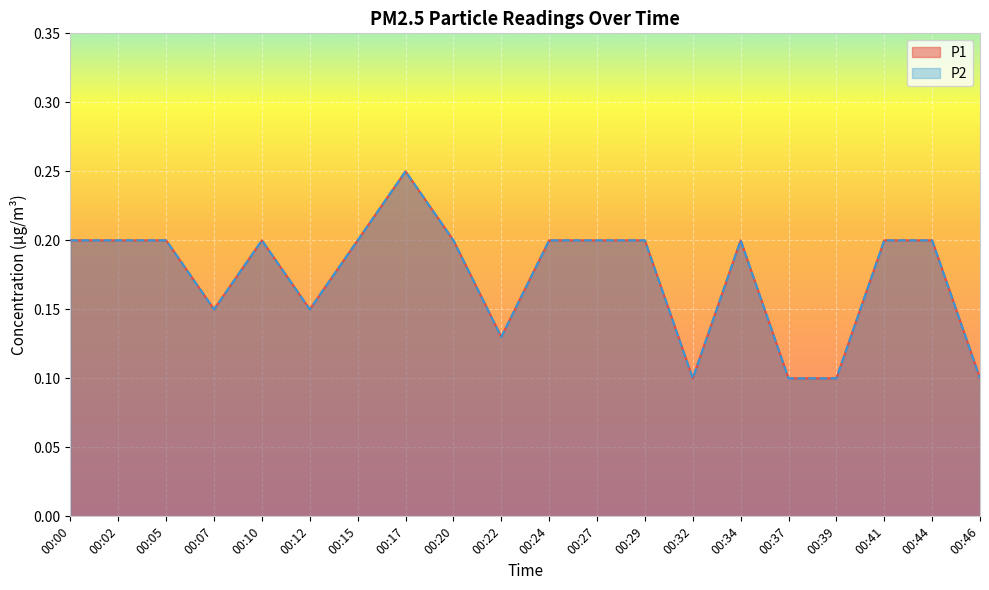

Rank the series at 00:44 from highest to lowest value.

P1, P2